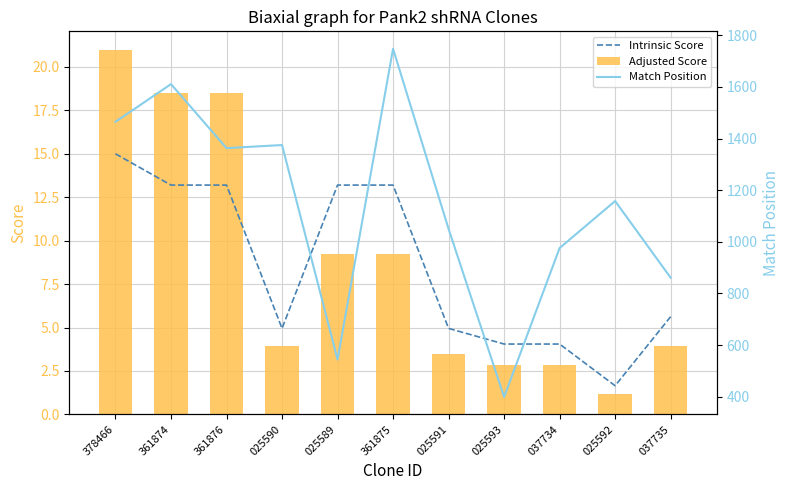

Where is Adjusted Score nearest to the value 11?

025589